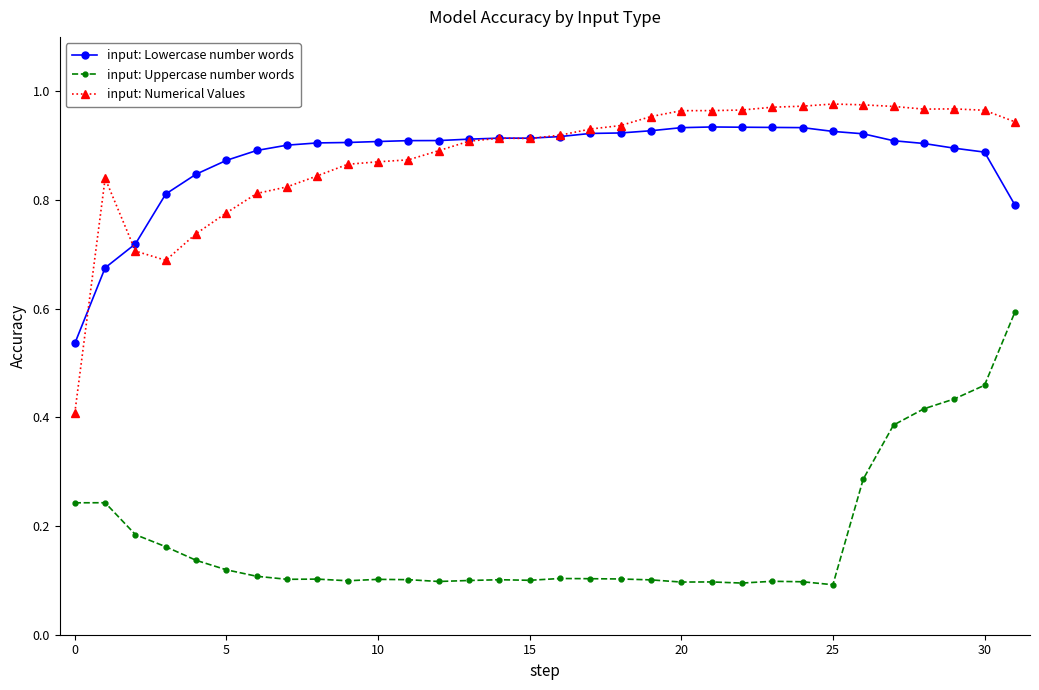

What are all the series names shown in the legend?

input: Lowercase number words, input: Uppercase number words, input: Numerical Values